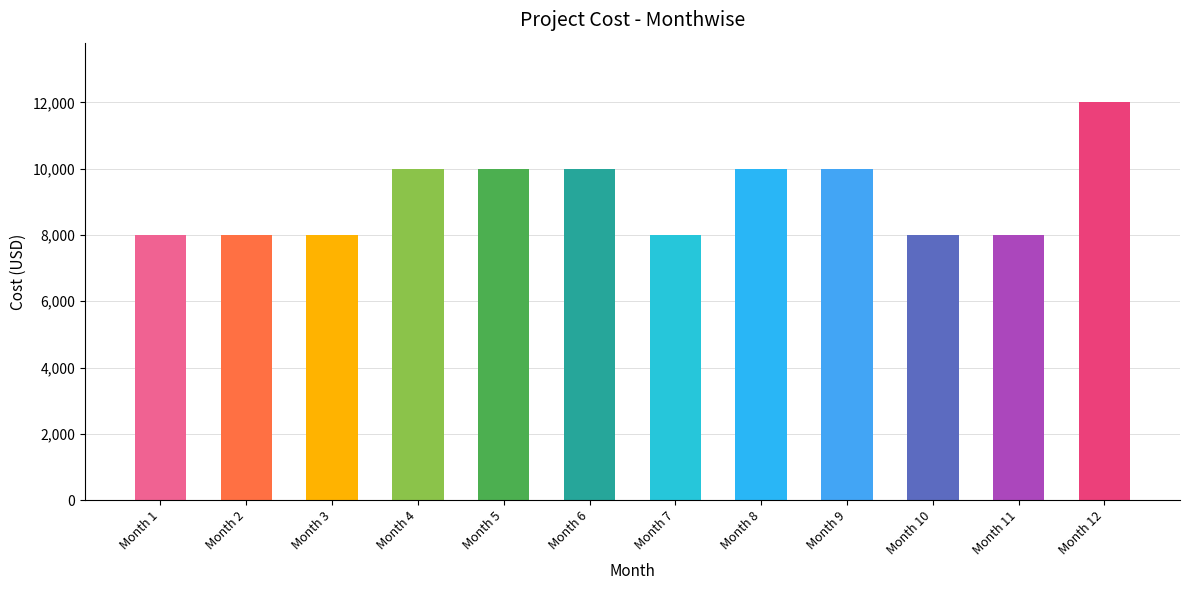

The value at Month 7 is 8000. True or false?

True